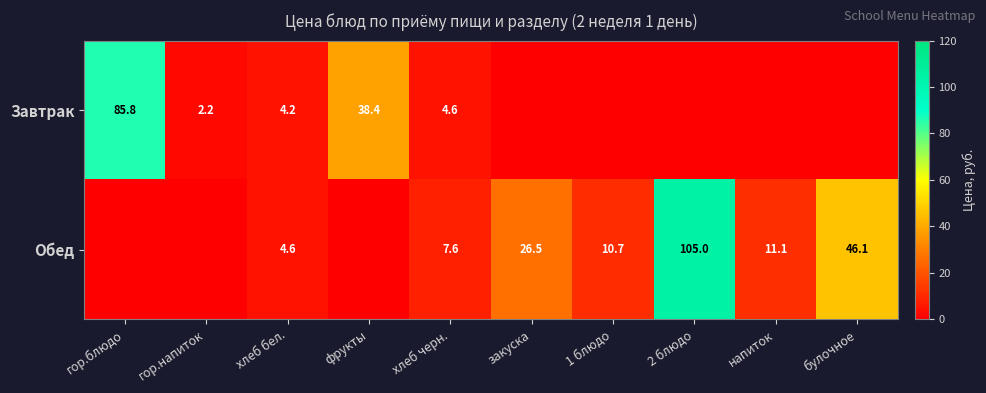

The value of Обед at напиток is 11.1. True or false?

True